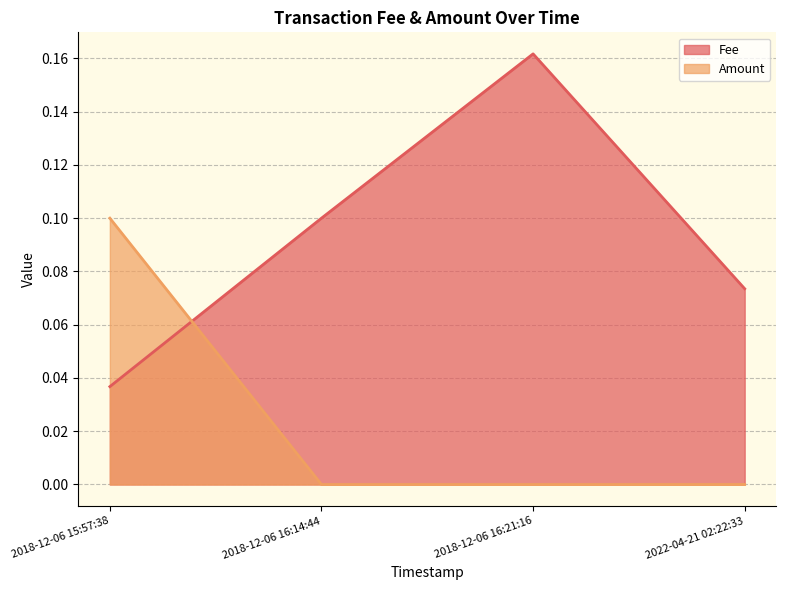

Rank the categories by Fee value from lowest to highest.

2018-12-06 15:57:38, 2022-04-21 02:22:33, 2018-12-06 16:14:44, 2018-12-06 16:21:16